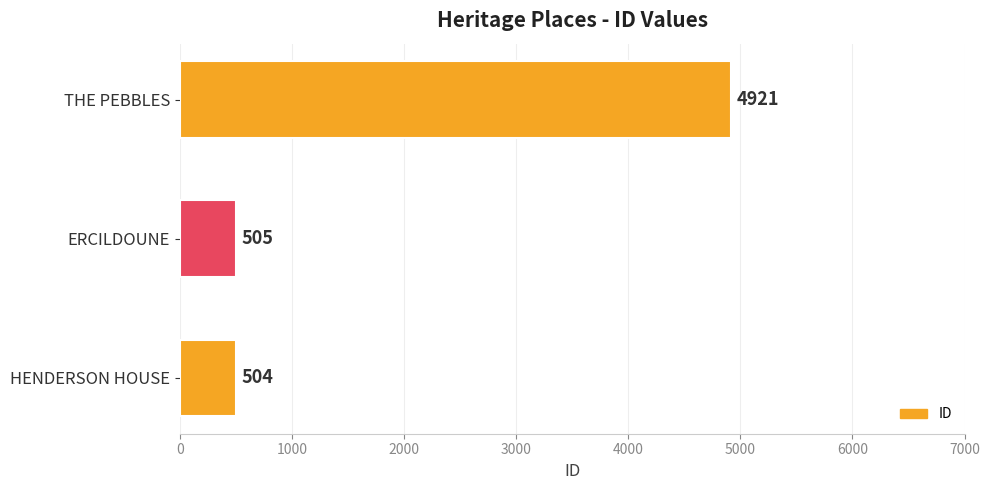

What is the difference between the maximum and minimum values?

4417